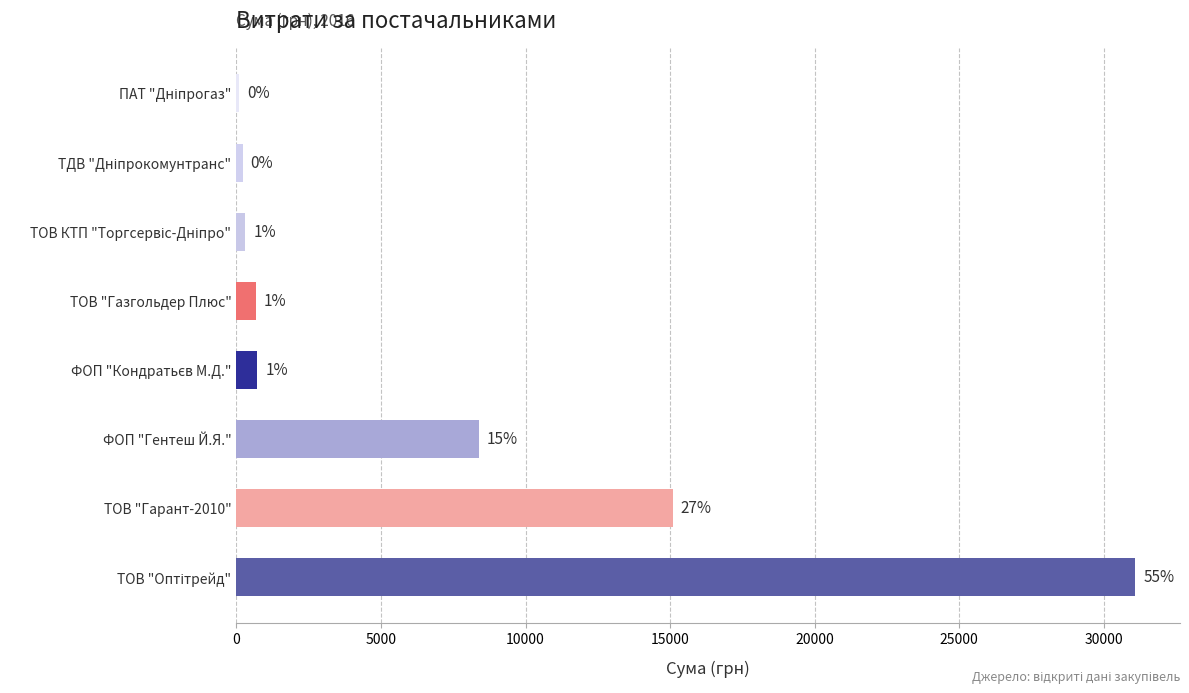

What is the minimum value shown in the chart?

77.4